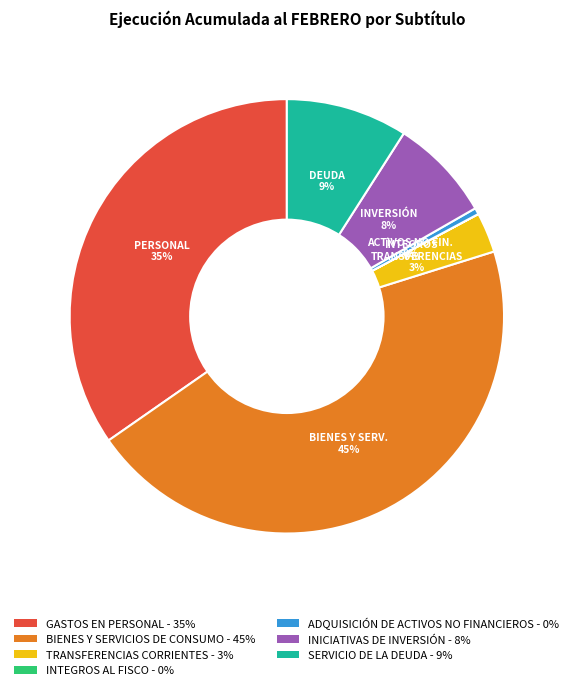

What percentage is the SERVICIO DE LA DEUDA slice, to the nearest percent?

9%